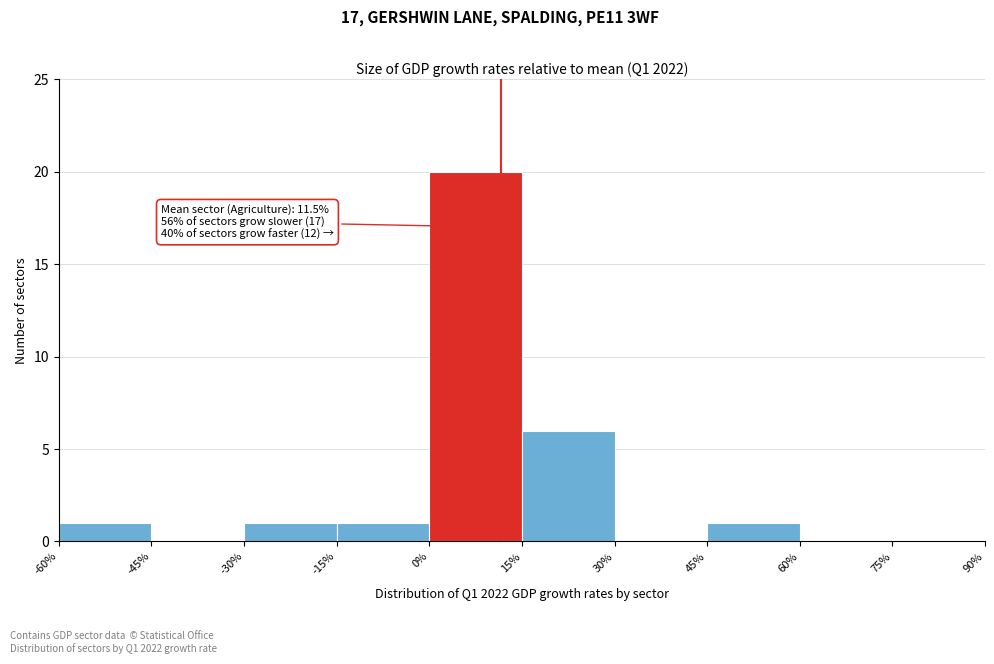

Which range on the x-axis has the tallest bar?

0% to 15%